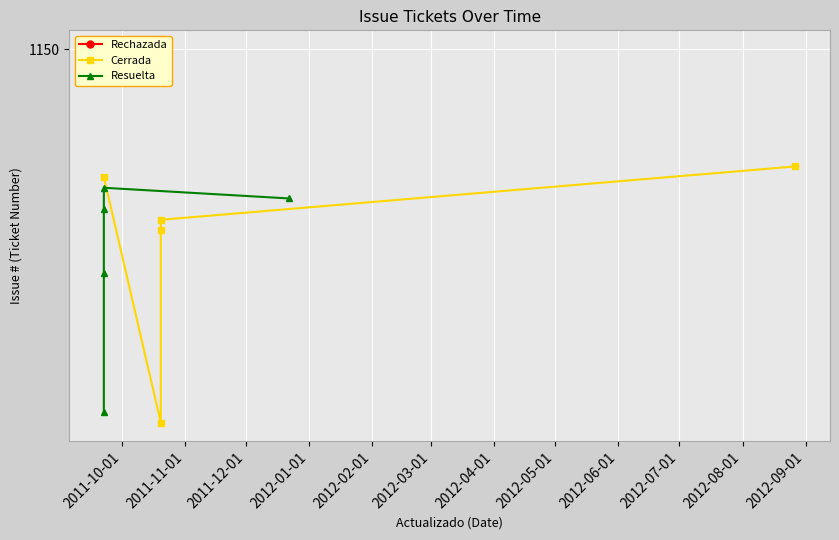

How many interior local valleys does the Cerrada series have?

1